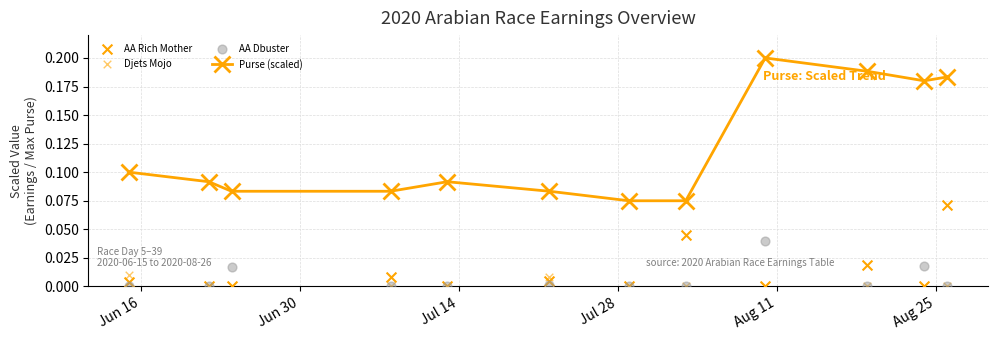

How many Purse (scaled) values are between 0 and 1?

12